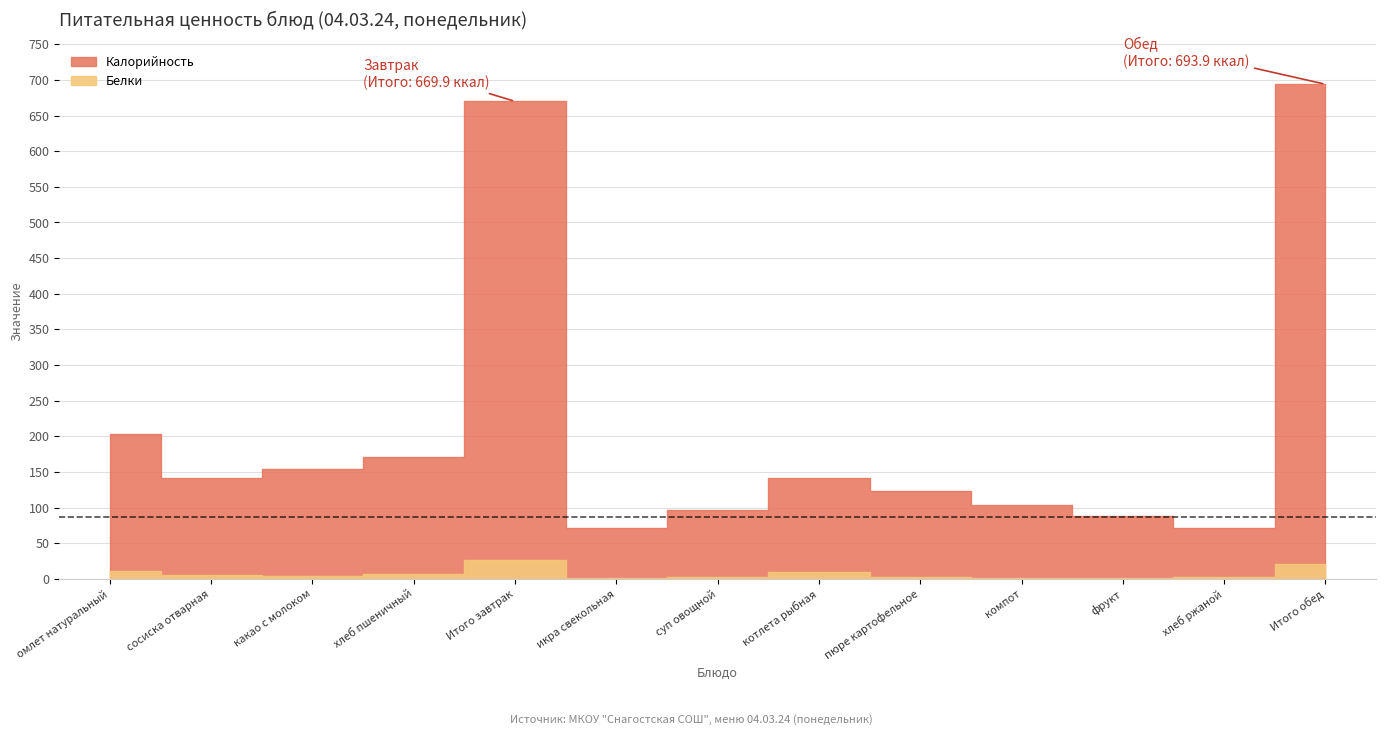

What is the highest value of the Калорийность series?

693.9